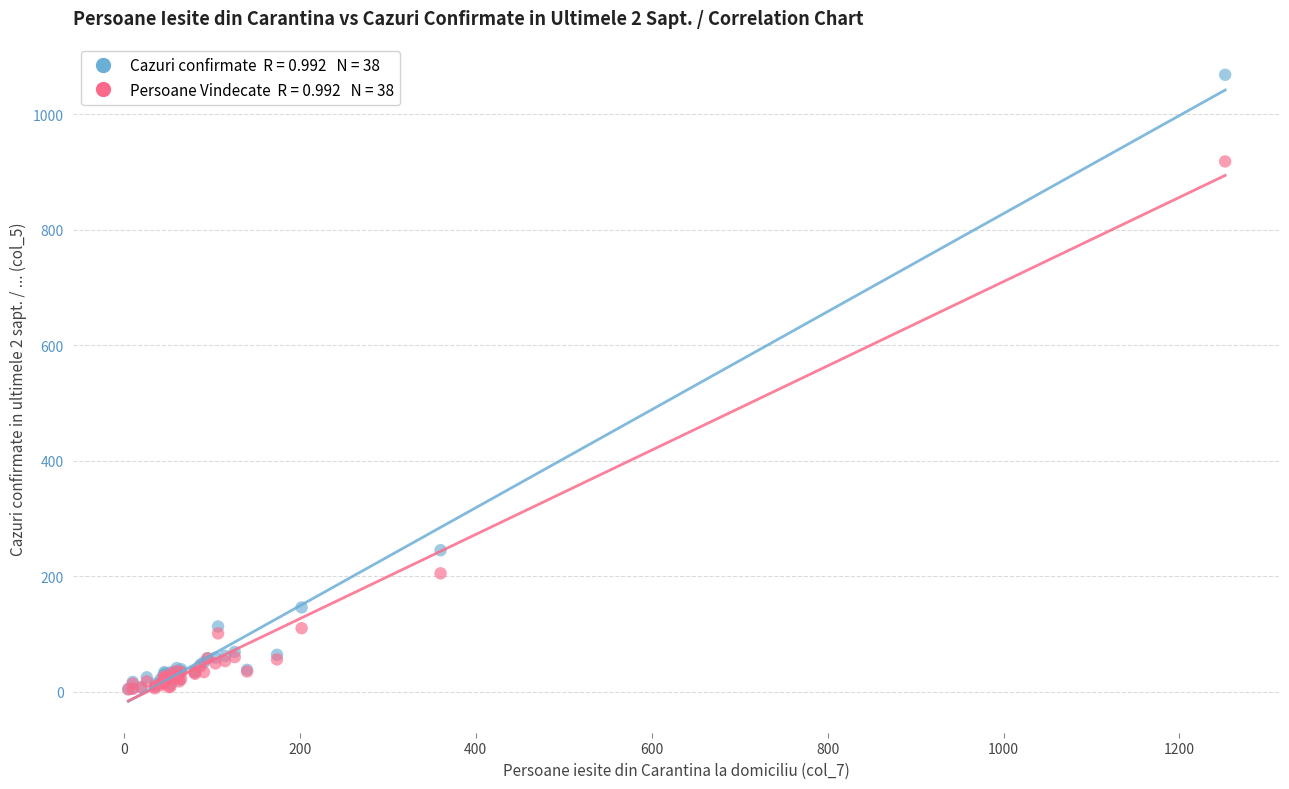

Across all series, what Y value is closest to 536?

245